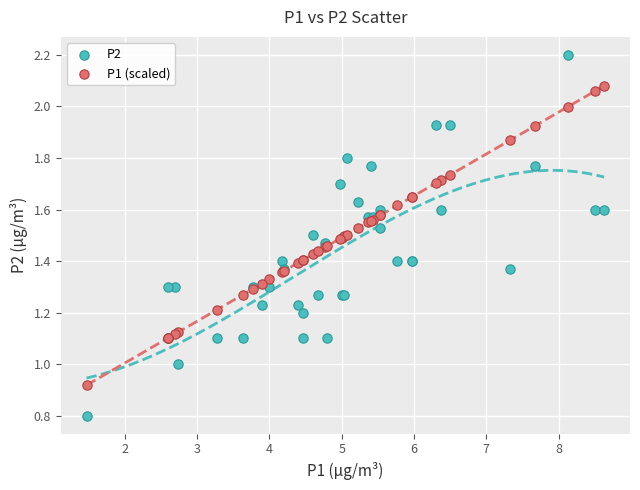

What are all the series names shown in the legend?

P2, P1 (scaled)